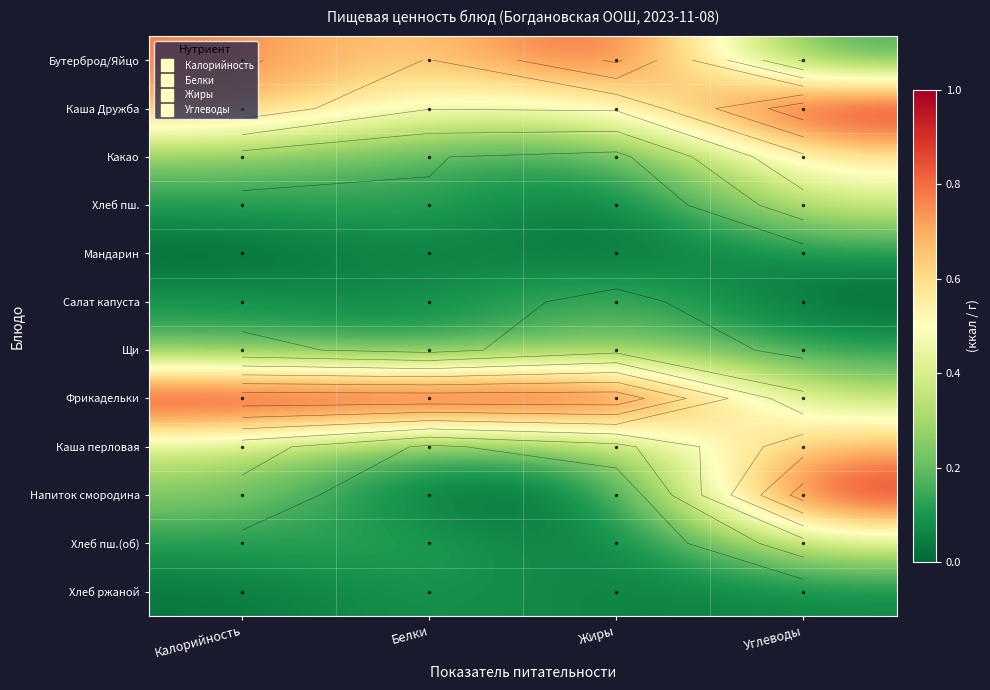

Is the value of Фрикадельки at Белки greater than the value of Каша Дружба at Белки?

Yes